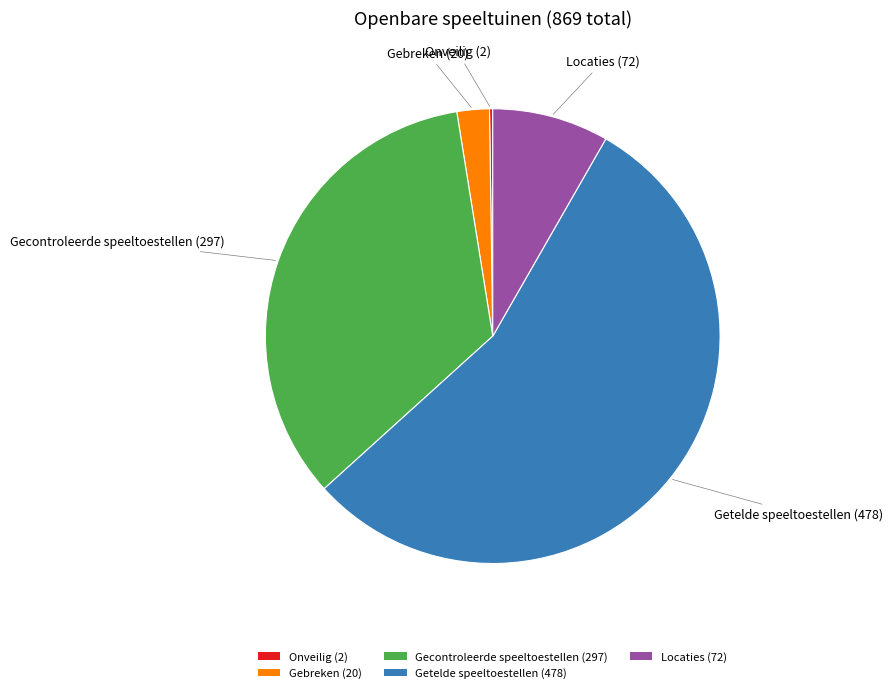

Is it true that Gebreken (20) is 2% of the pie?

True